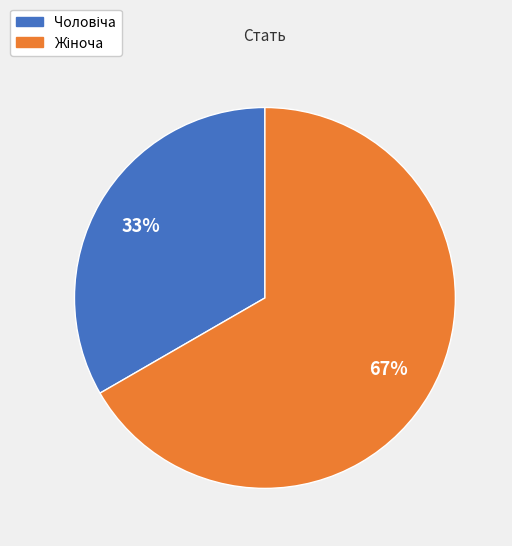

Is there a majority slice in this chart?

Yes